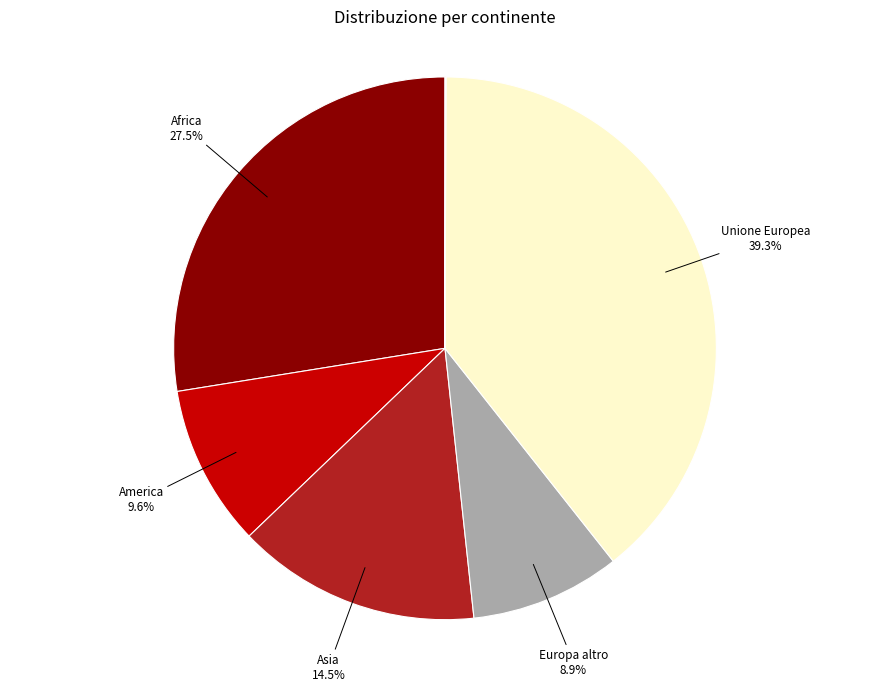

Is there any slice that represents more than half of the pie?

No